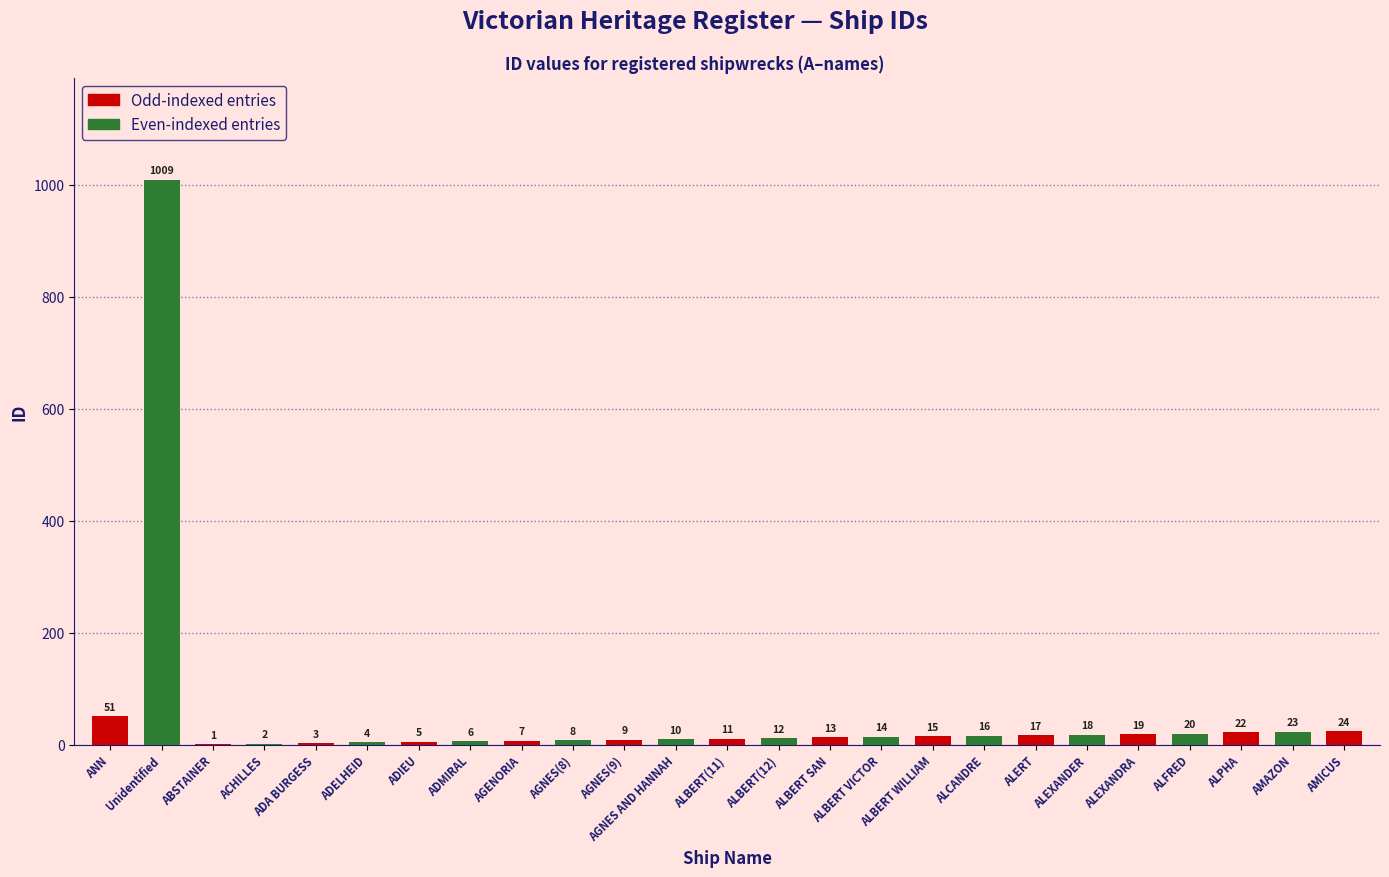

What is the sum of all values?

1339